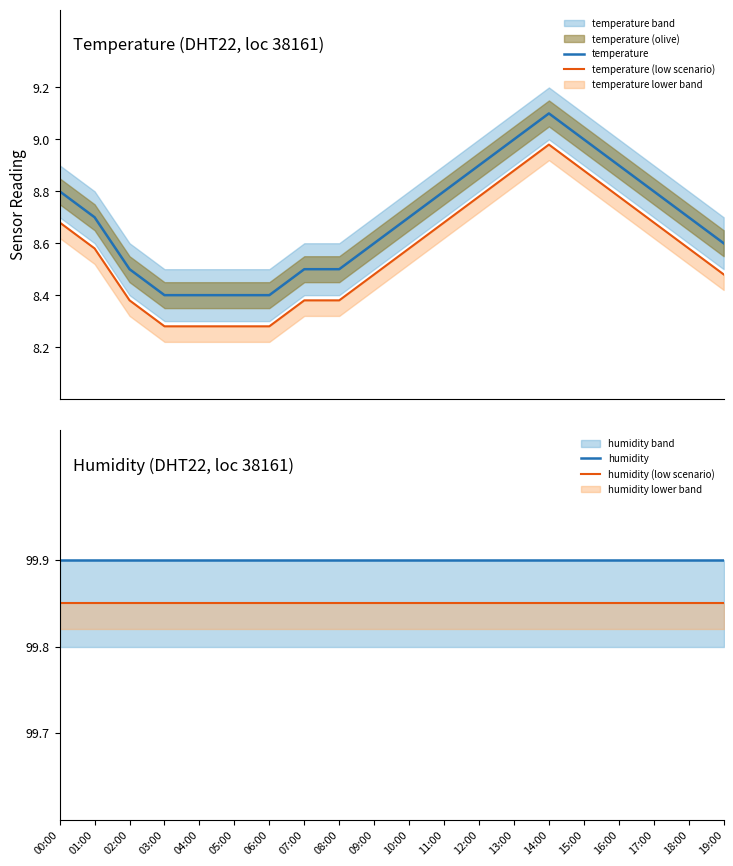

True or false: humidity (low scenario) has more than 1 points higher than both neighbors.

False